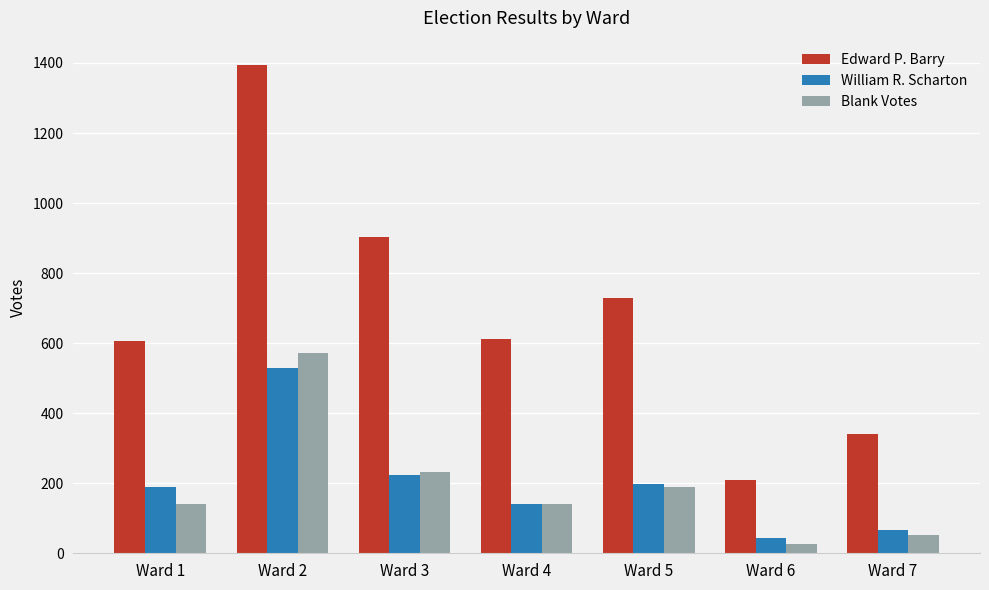

What is the value of the Edward P. Barry bar at the 1st from the left?

607